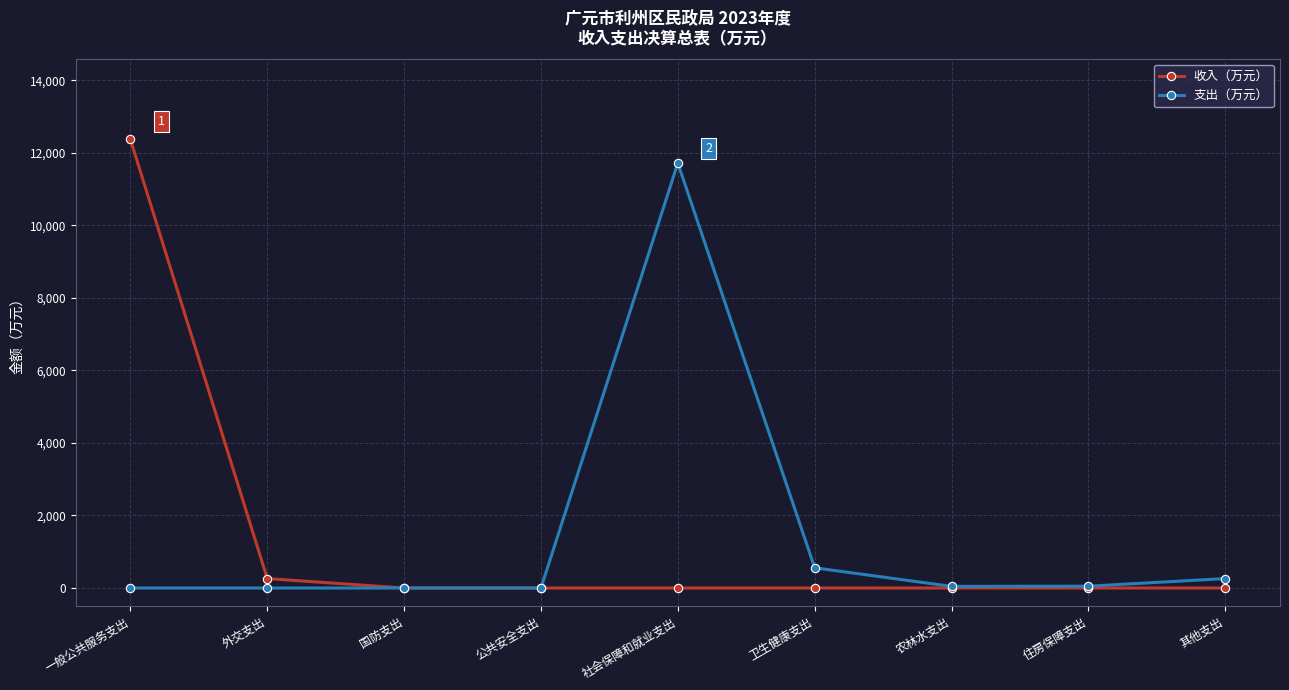

Count the number of data series in this chart.

2